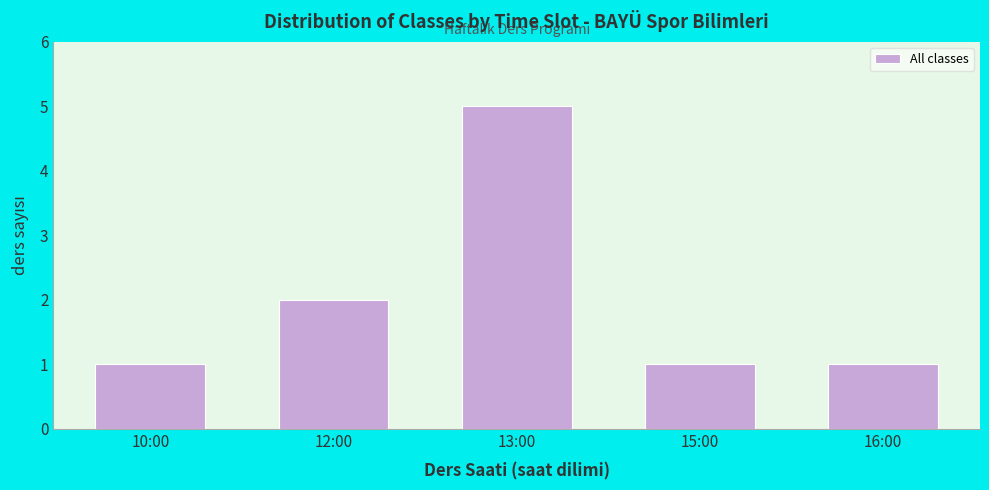

Reading left to right, transcribe all the data shown in this chart.

1	2	5	1	1